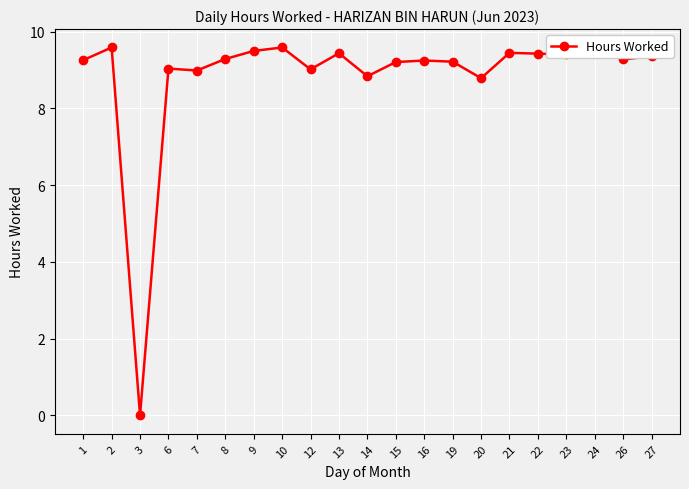

Where is the data nearest to the value 4?

3